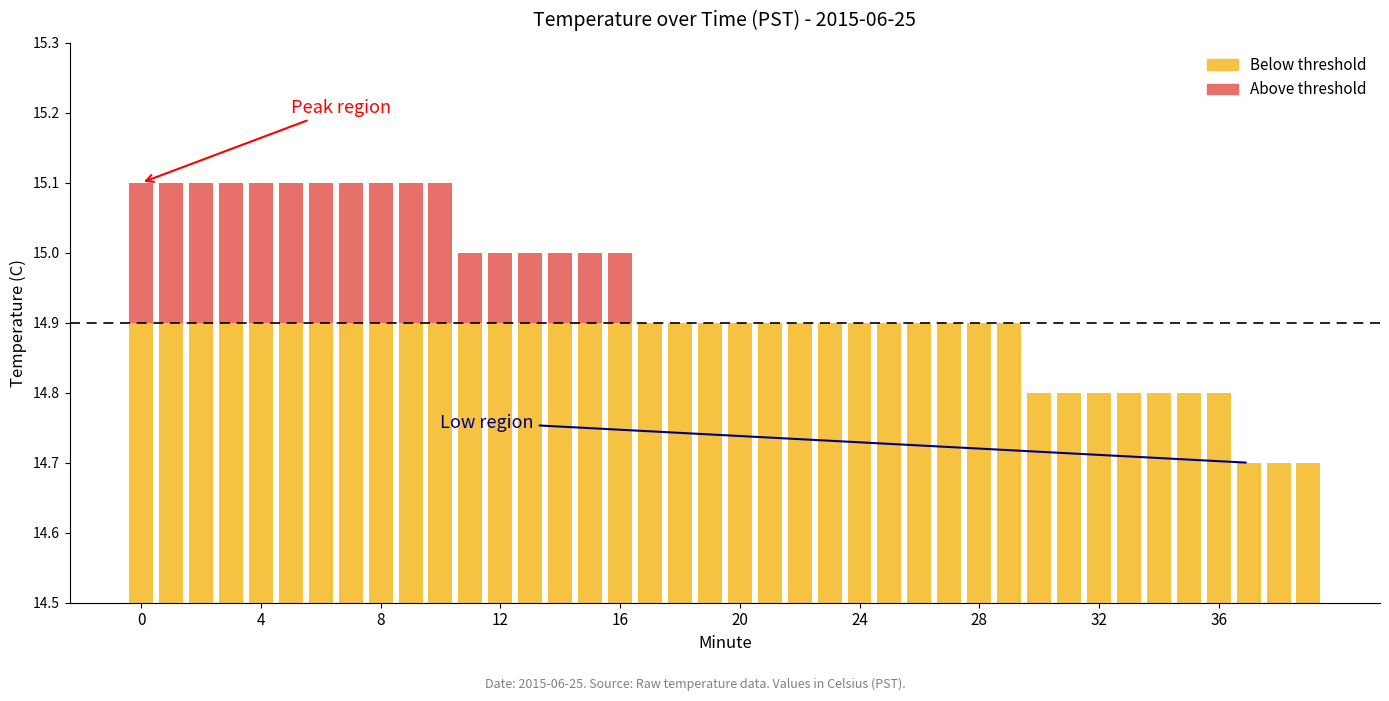

Does the chart contain any negative values?

No